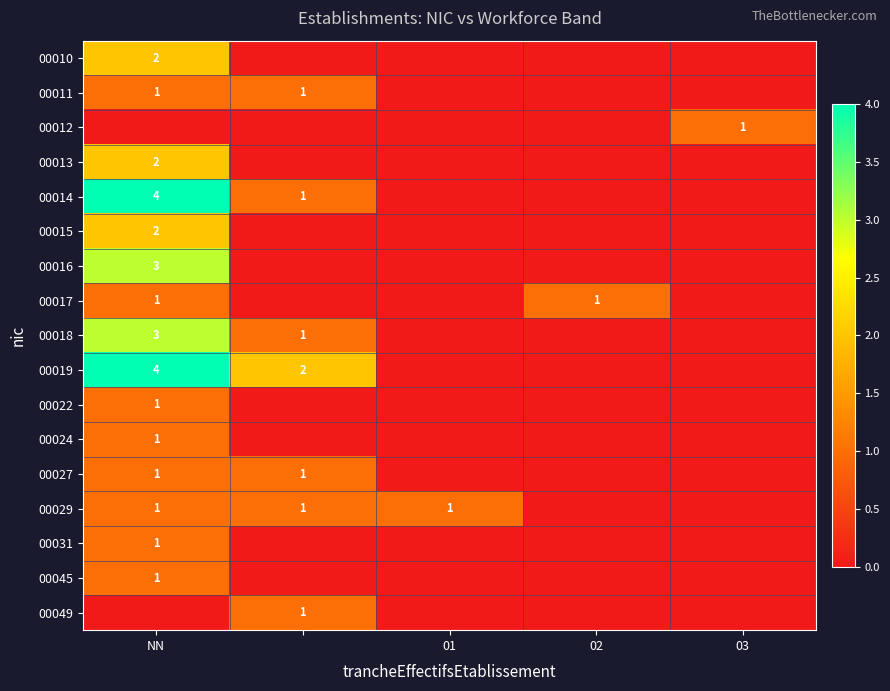

Is it true that 00013 equals 3 at NN?

False